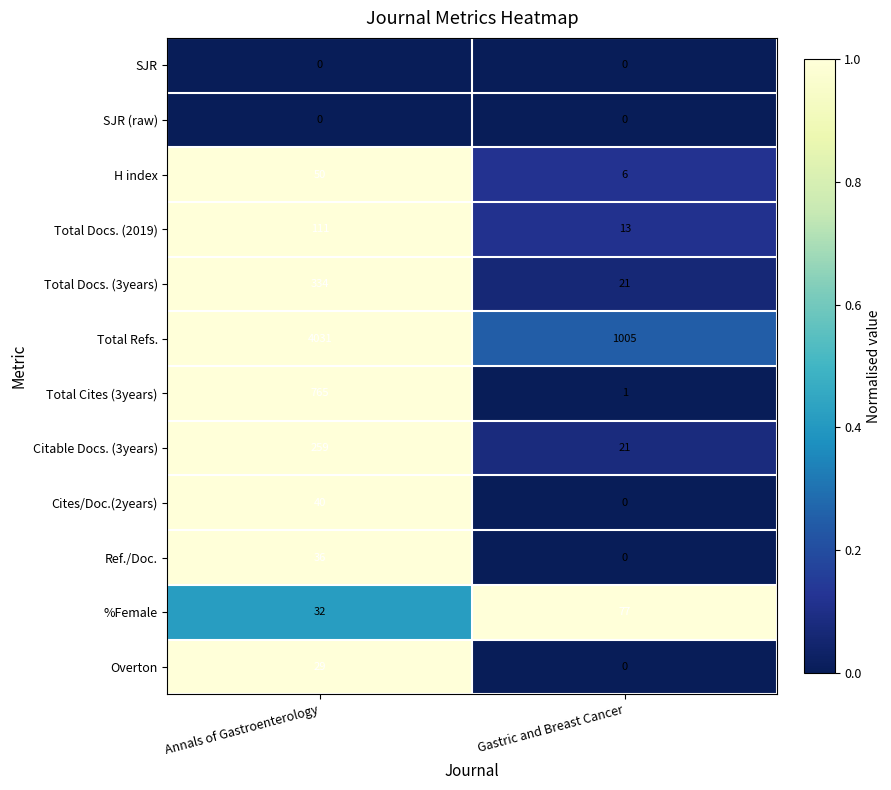

Rank the categories by Total Docs. (3years) value from lowest to highest.

Gastric and Breast Cancer, Annals of Gastroenterology